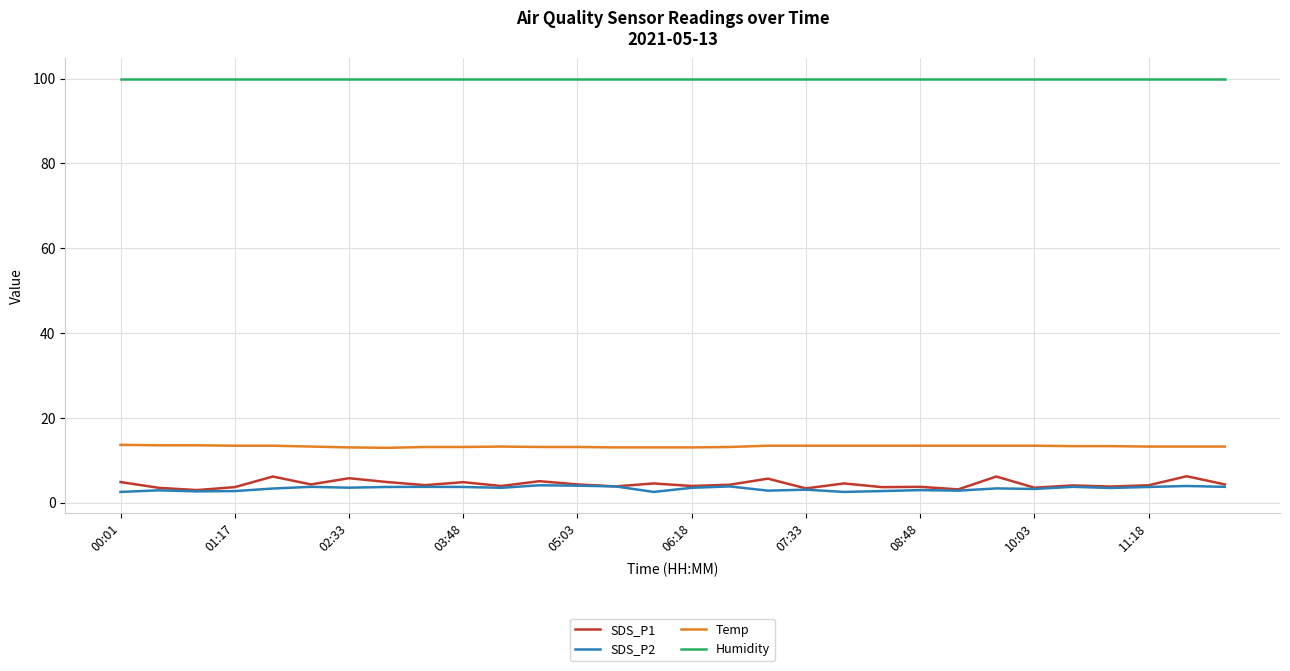

What is the sum of all Humidity values?

2997.0